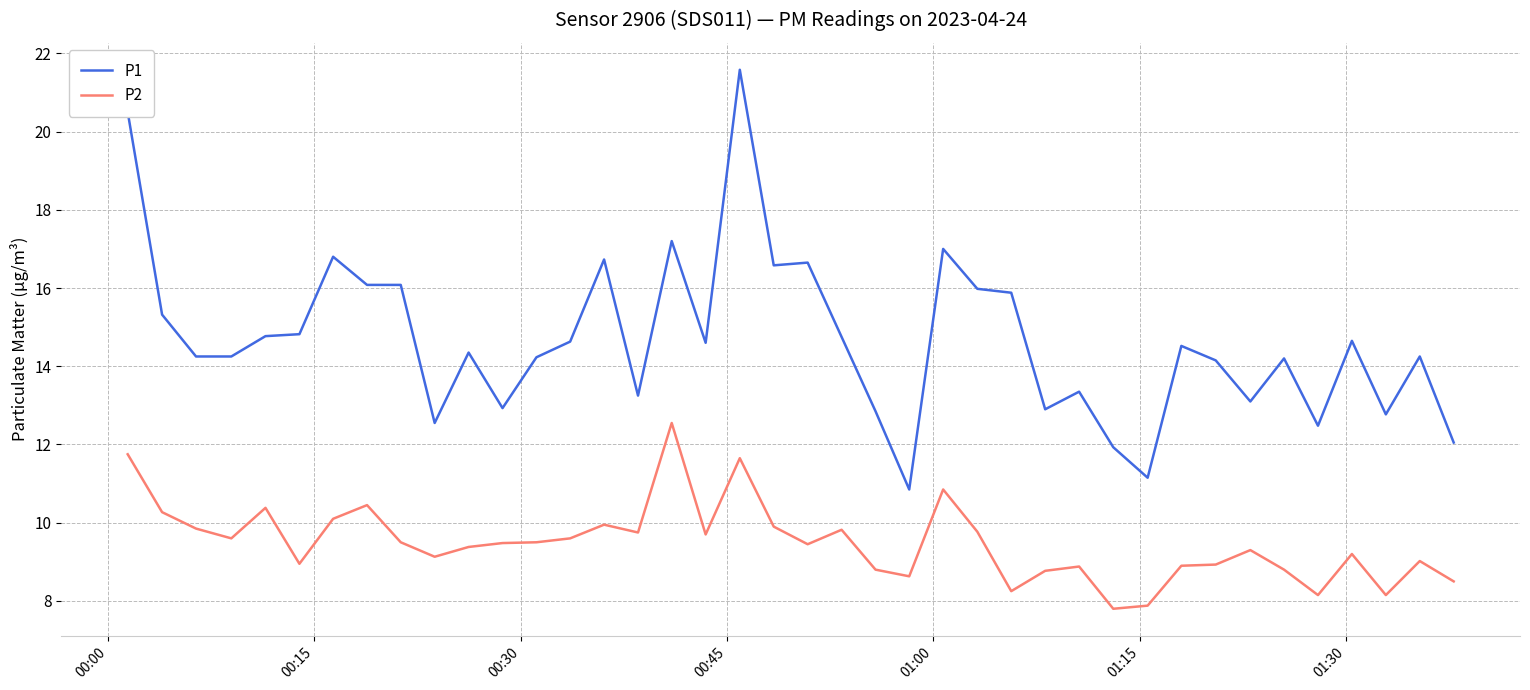

What is the sum of all P1 values?

587.0